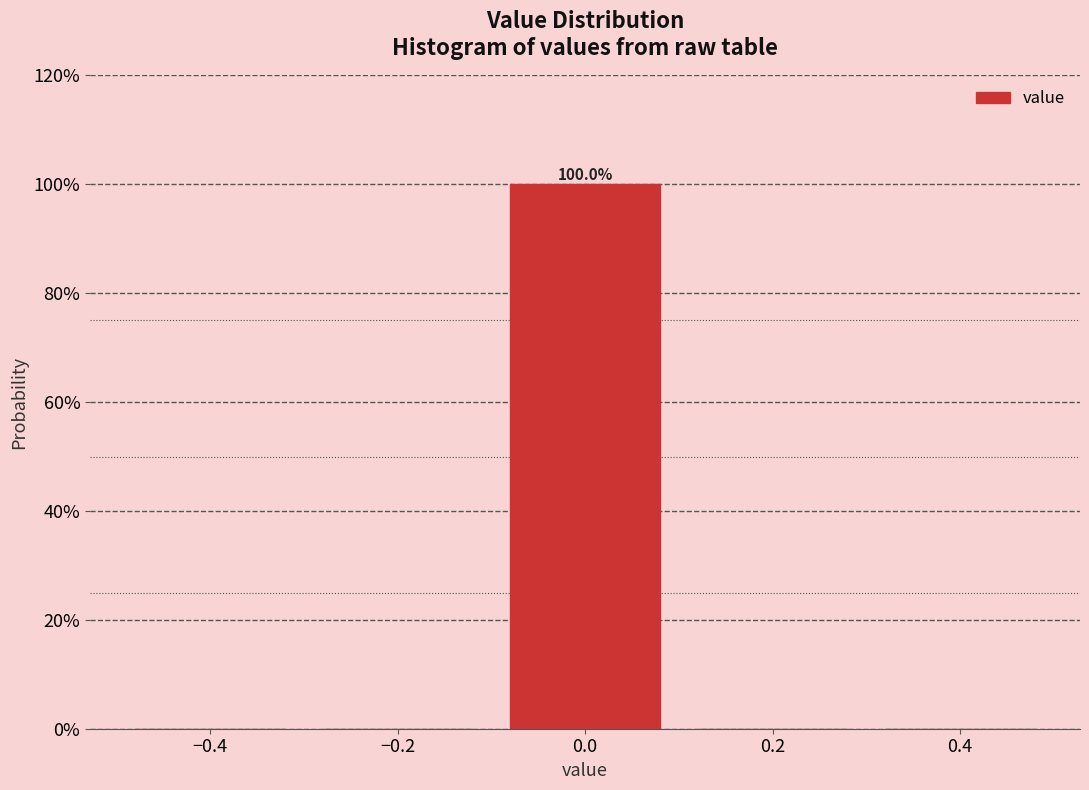

Which range on the x-axis has the tallest bar?

-0.1 to 0.1